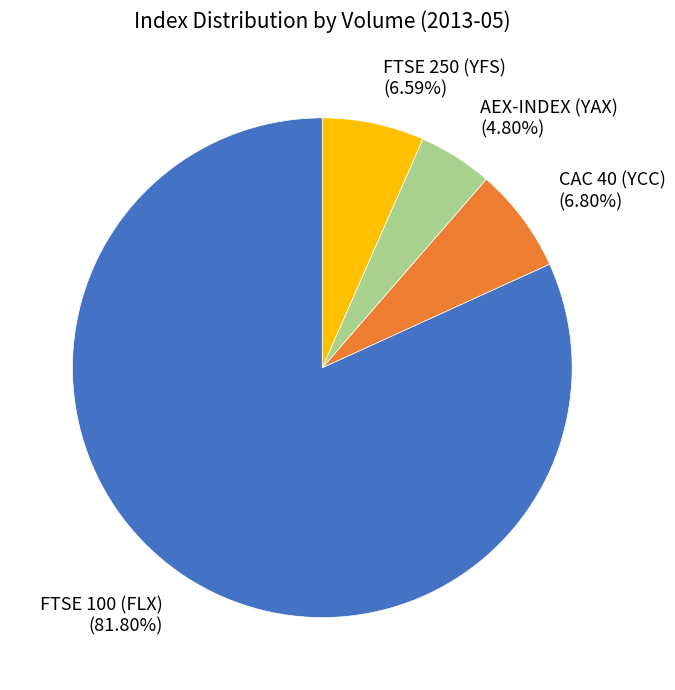

To the nearest percent, what is the combined percentage of CAC 40 (YCC) and AEX-INDEX (YAX)?

12%